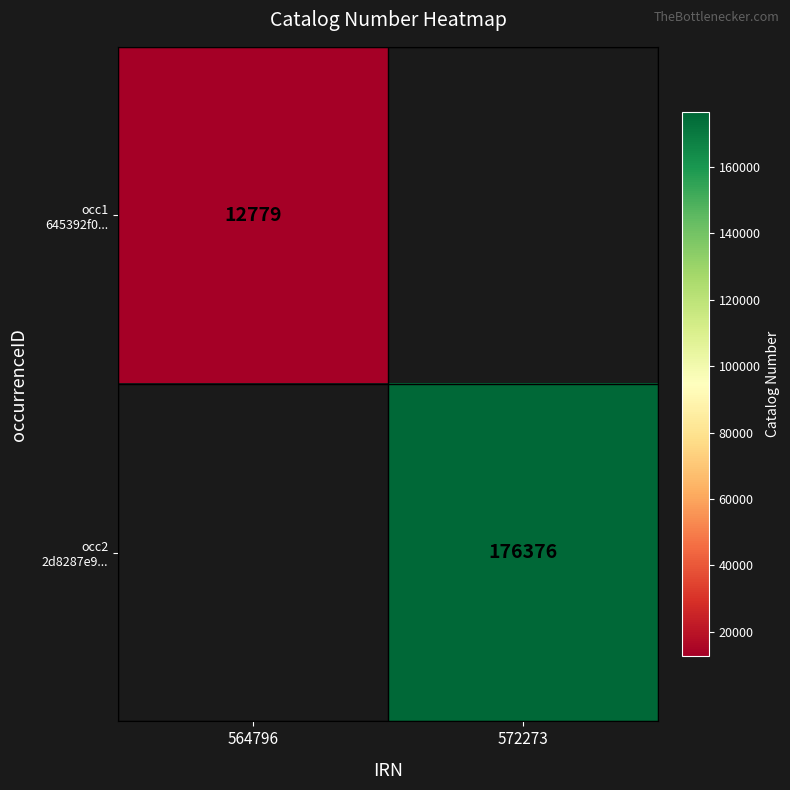

True or false: occ2 2d8287e9... has a value of 176376.0 at 572273.

True